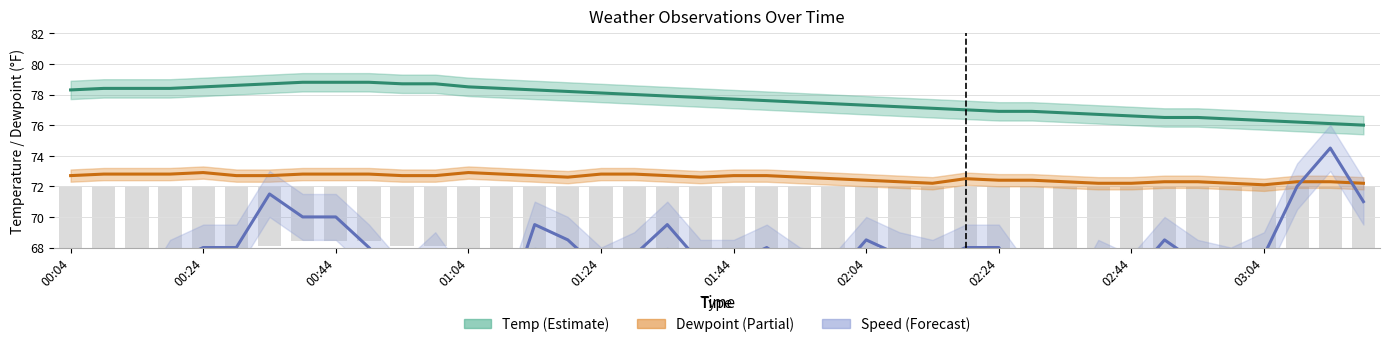

Where is Speed×5+60 (Forecast) nearest to the value 68?

00:24